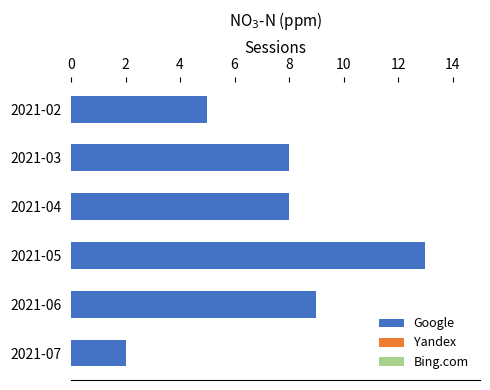

What value does the data have at 2021-02?

5